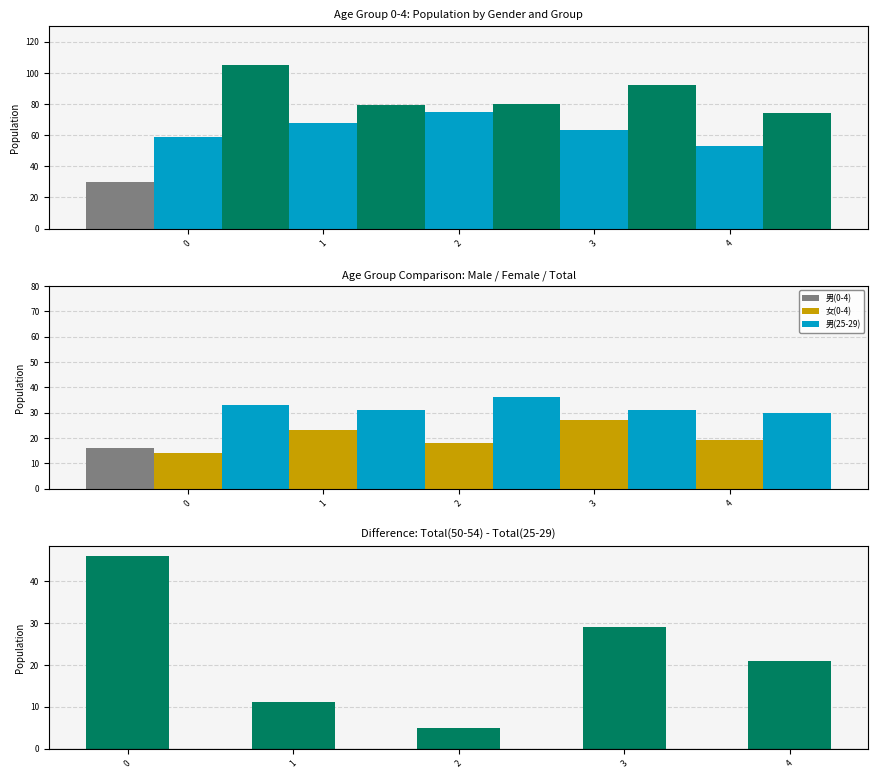

Does the chart contain any negative values?

No